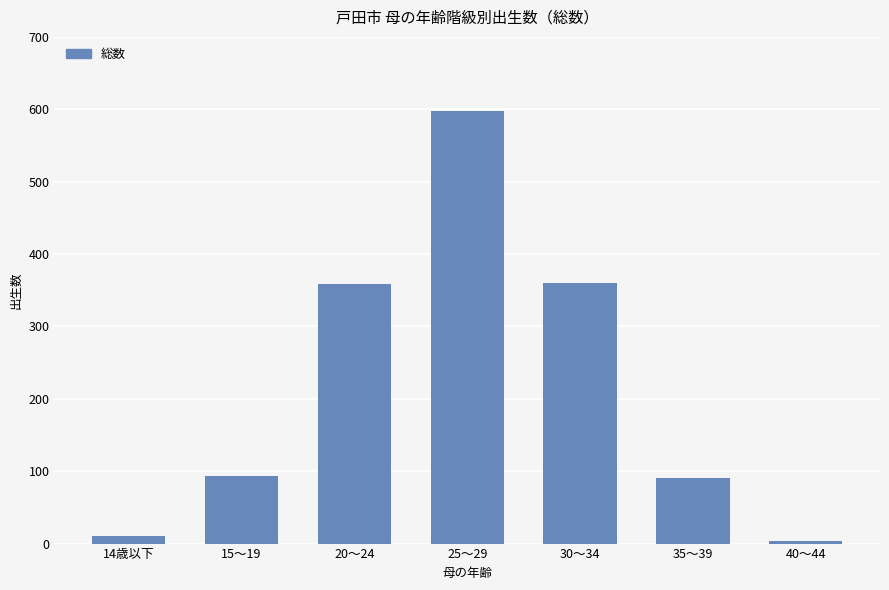

What is the difference between the second highest and second lowest values?

350